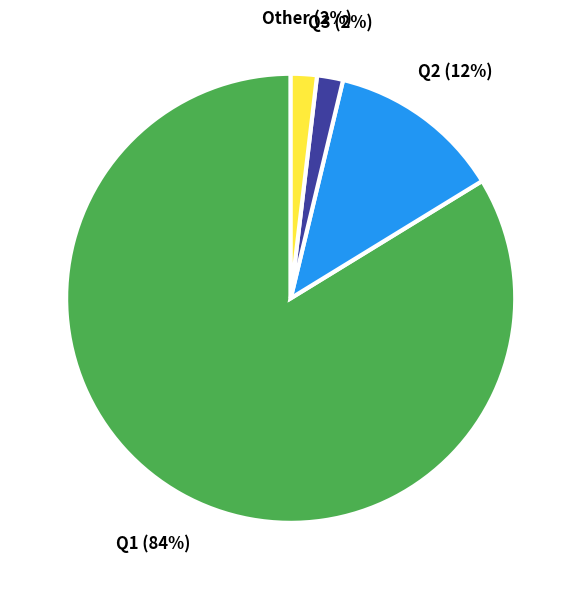

What is the largest slice in the pie chart?

Q1